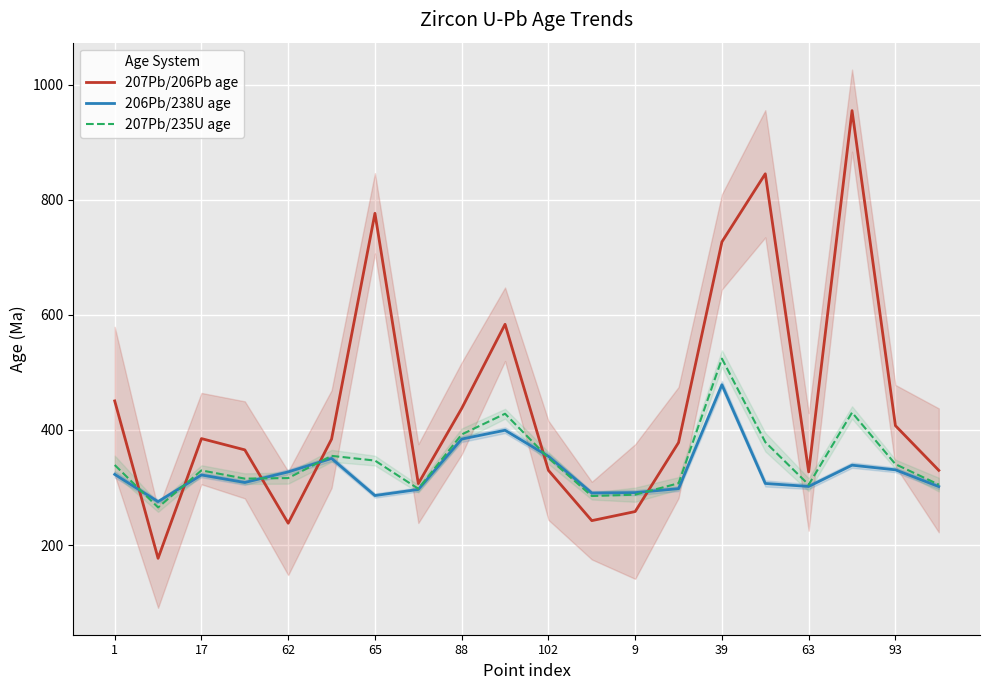

What is the lowest value of the 207Pb/235U age series?

265.4